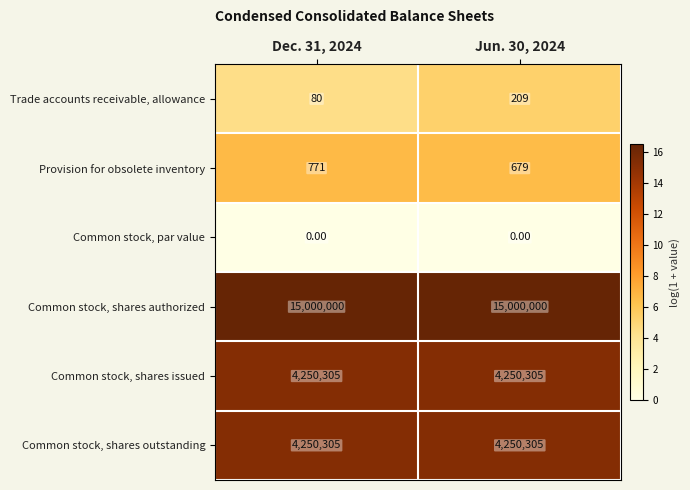

At which category is the sum across all series the highest?

Jun. 30, 2024